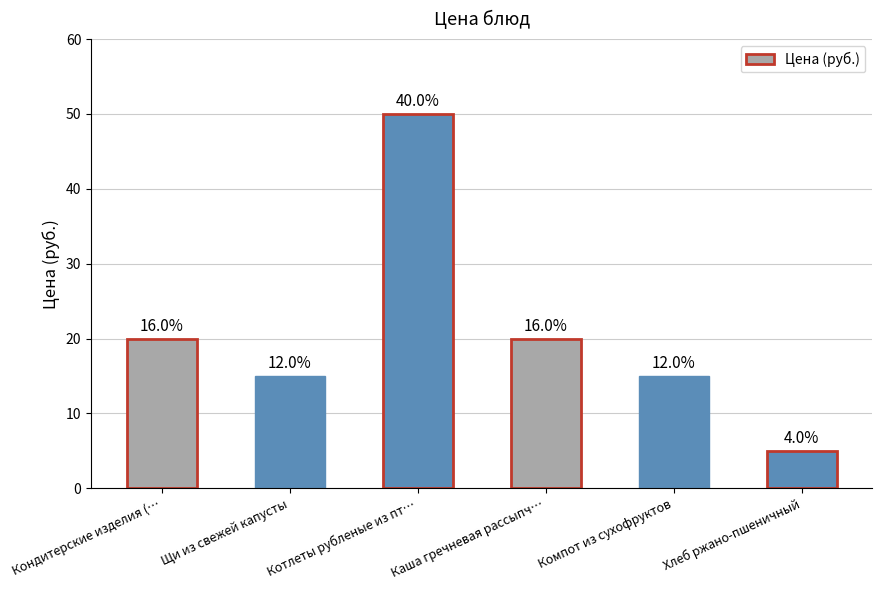

Rank the categories by value from lowest to highest.

Хлеб ржано-пшеничный, Щи из свежей капусты, Компот из сухофруктов, Кондитерские изделия (…, Каша гречневая рассыпч…, Котлеты рубленые из пт…